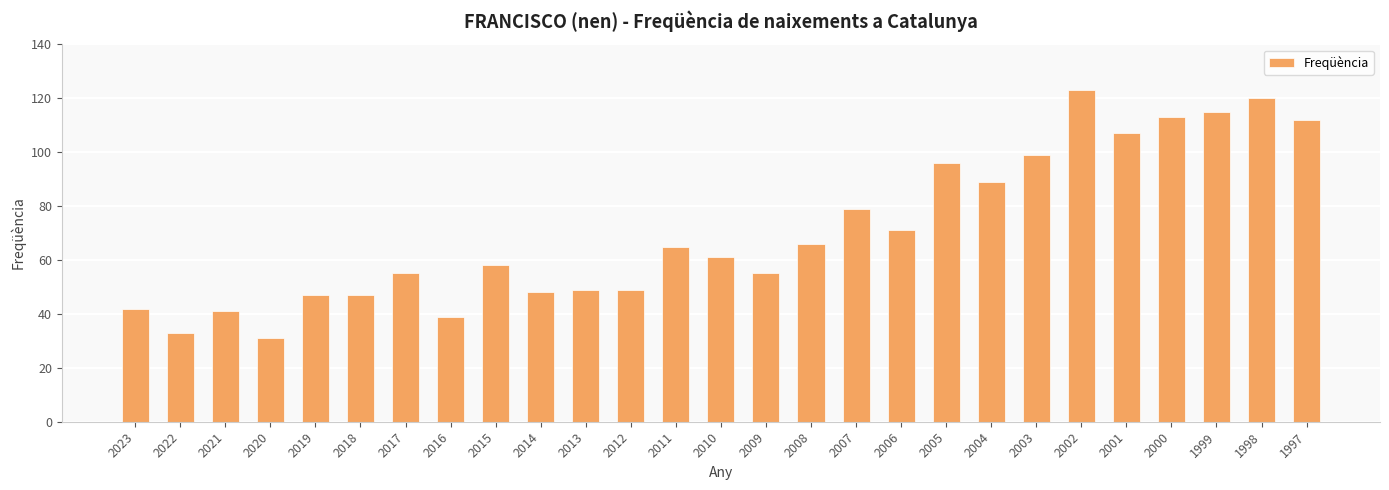

What is the approximate value at 2014?

48